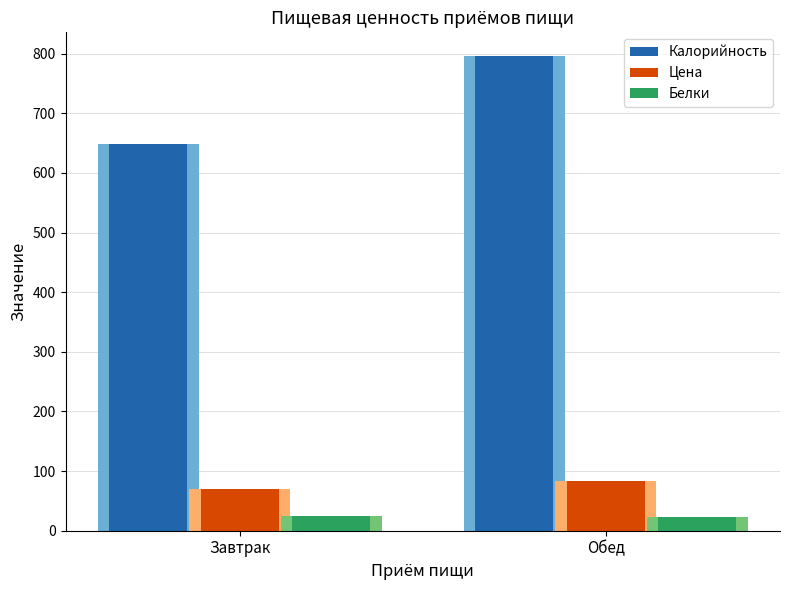

At which category is the sum across all series the highest?

Обед